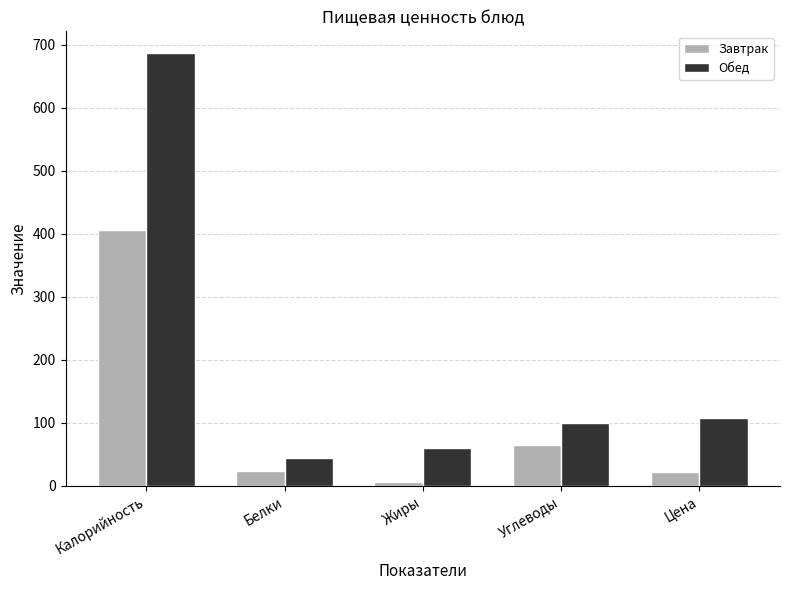

What is the minimum value shown in the chart?

5.8